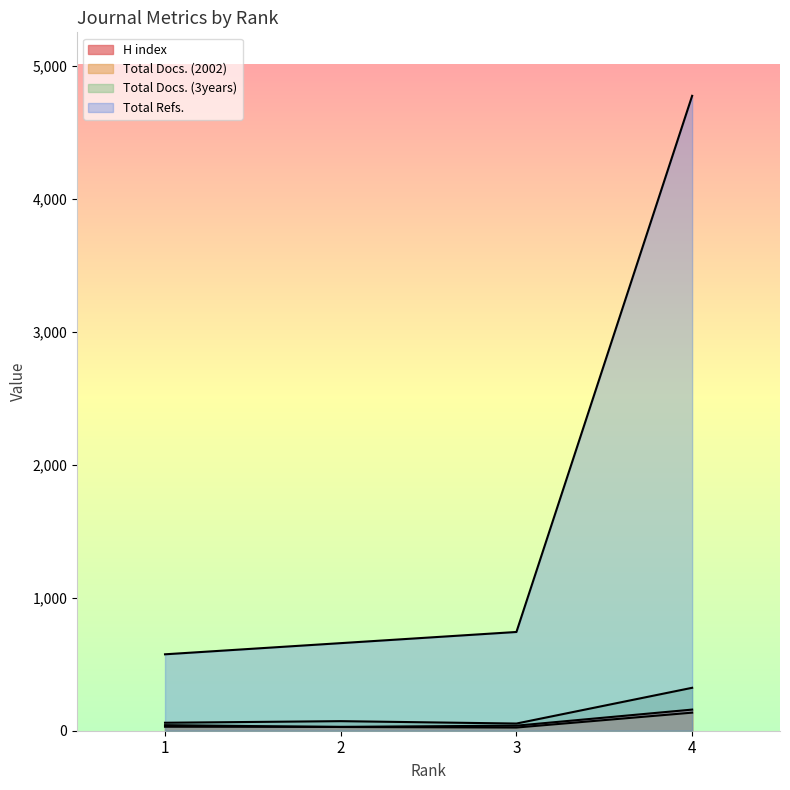

True or false: Total Docs. (3years) has more than 2 points higher than both neighbors.

False